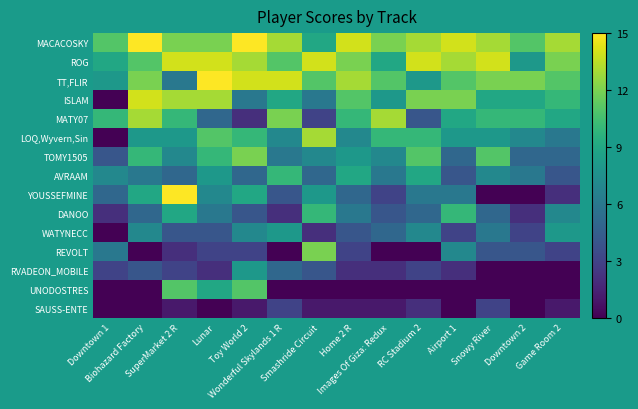

What is the spread (max minus min) of values at Images Of Giza: Redux?

13